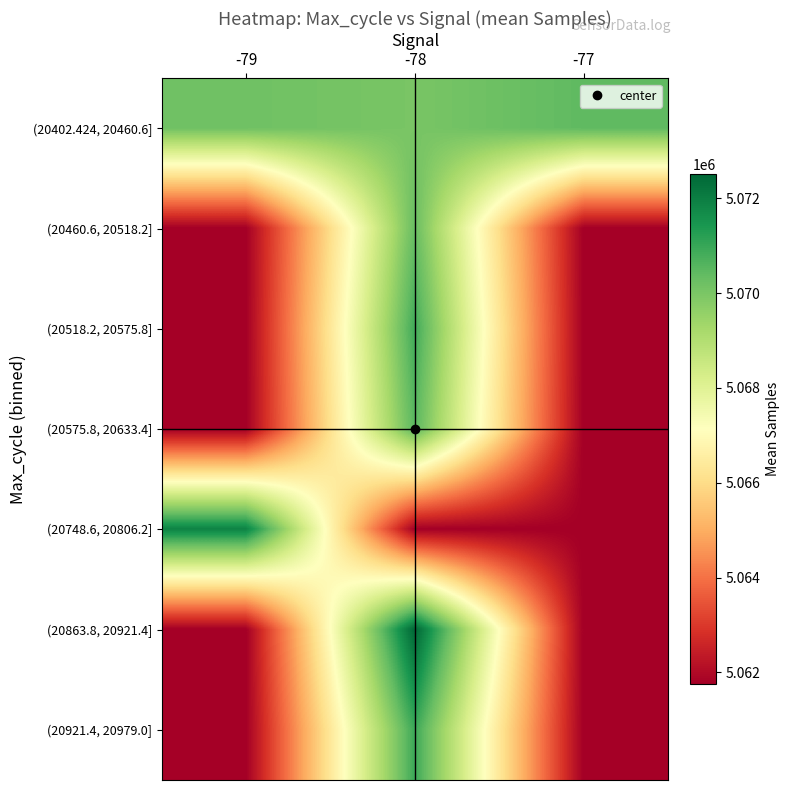

At -78, list the series in order from largest to smallest.

(20863.8, 20921.4], (20921.4, 20979.0], (20518.2, 20575.8], (20575.8, 20633.4], (20460.6, 20518.2], (20402.424, 20460.6], (20748.6, 20806.2]